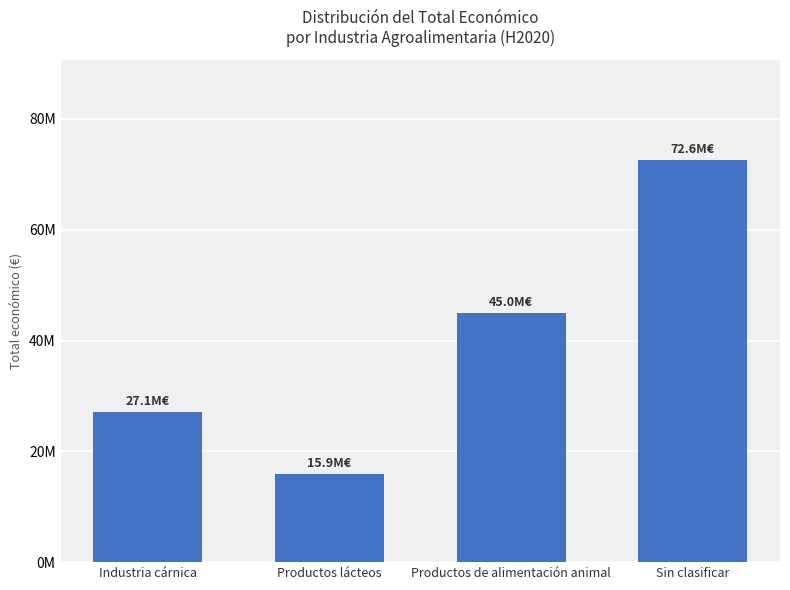

Are the bars horizontal?

No